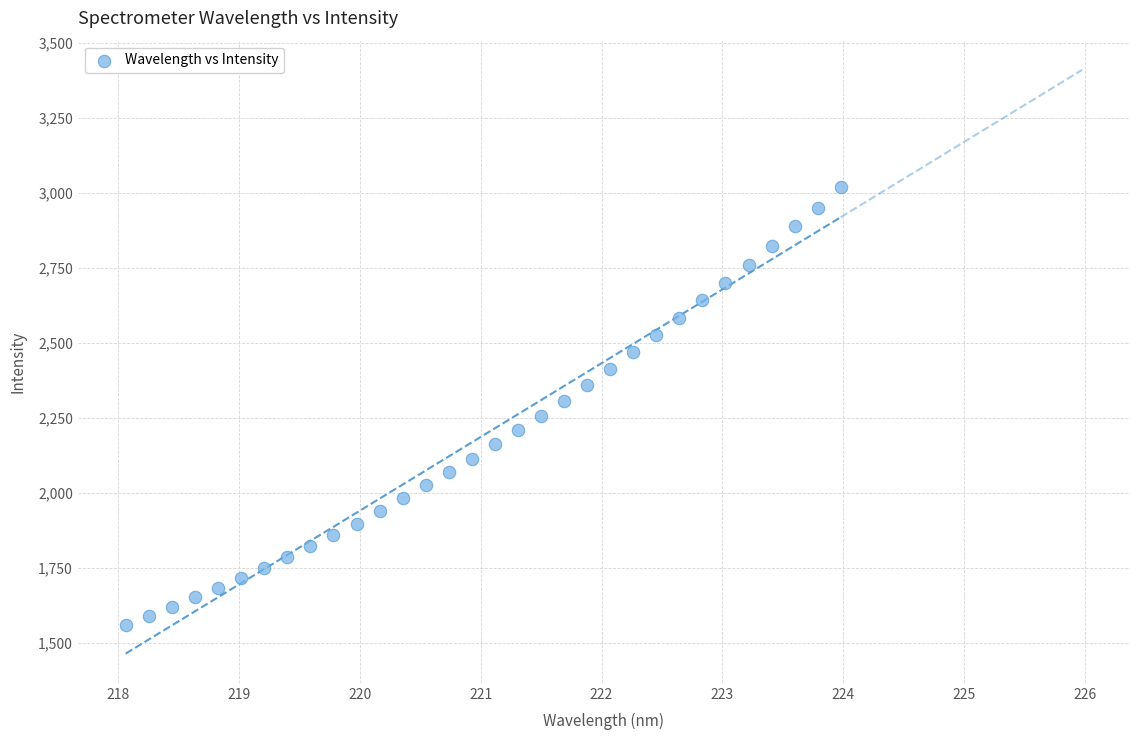

What is the range of X values (max minus min)?

5.9